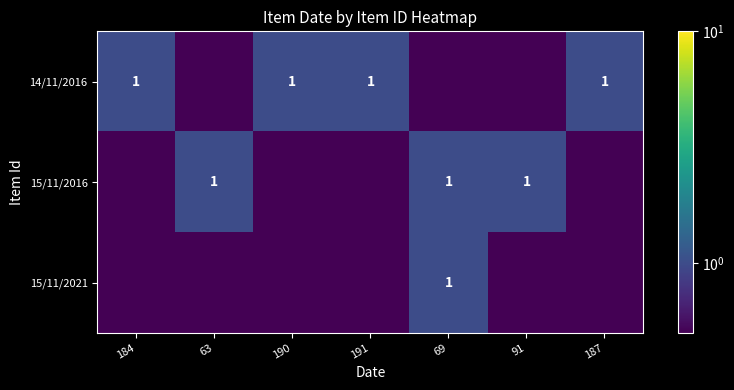

True or false: 15/11/2021 has a value of 0.3 at 69.

False